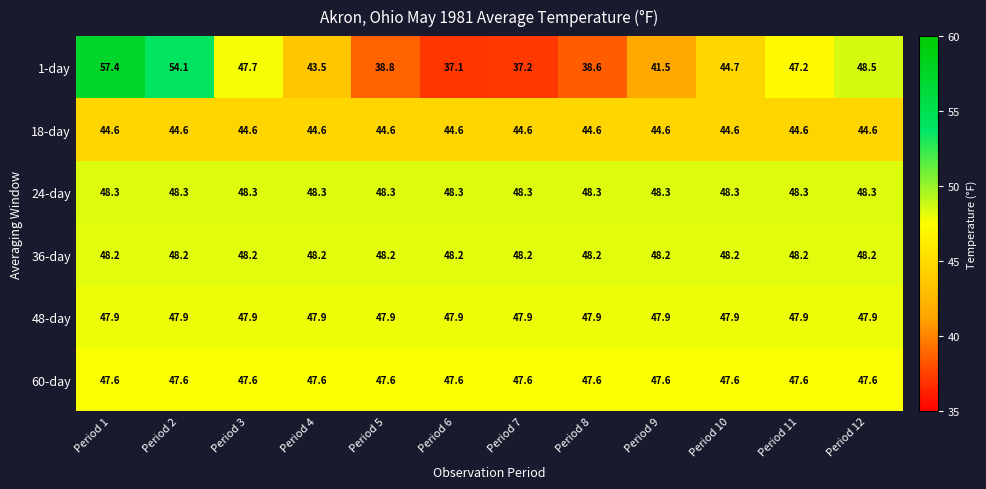

Which series changed the most between Period 1 and Period 6?

1-day